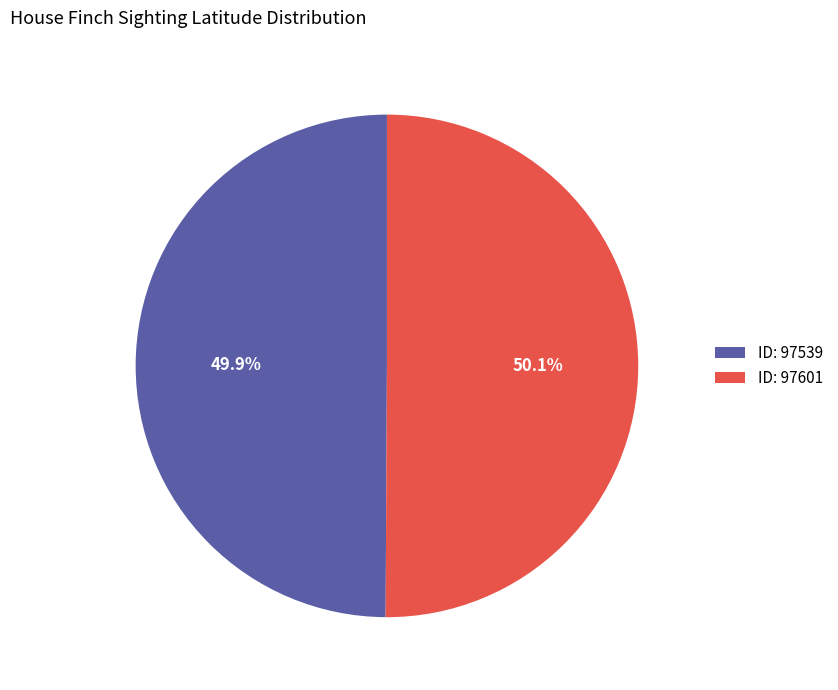

Do ID: 97539 and ID: 97601 together represent more than half of the pie?

Yes